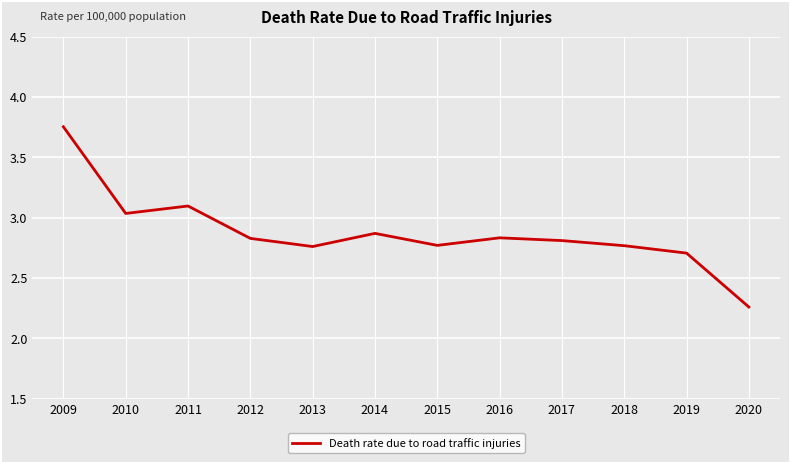

Where is the first local maximum?

2011